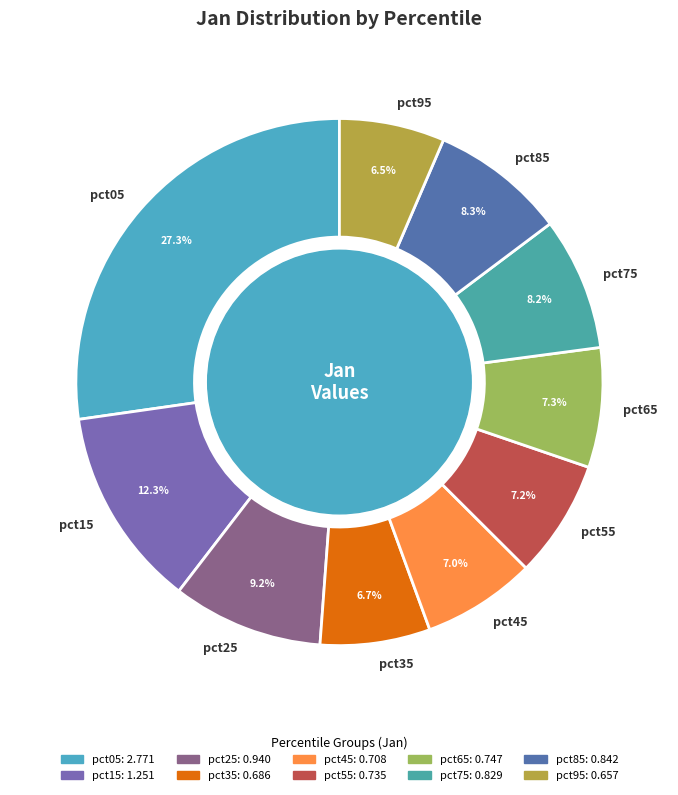

Does pct75 represent more than half of the total?

No